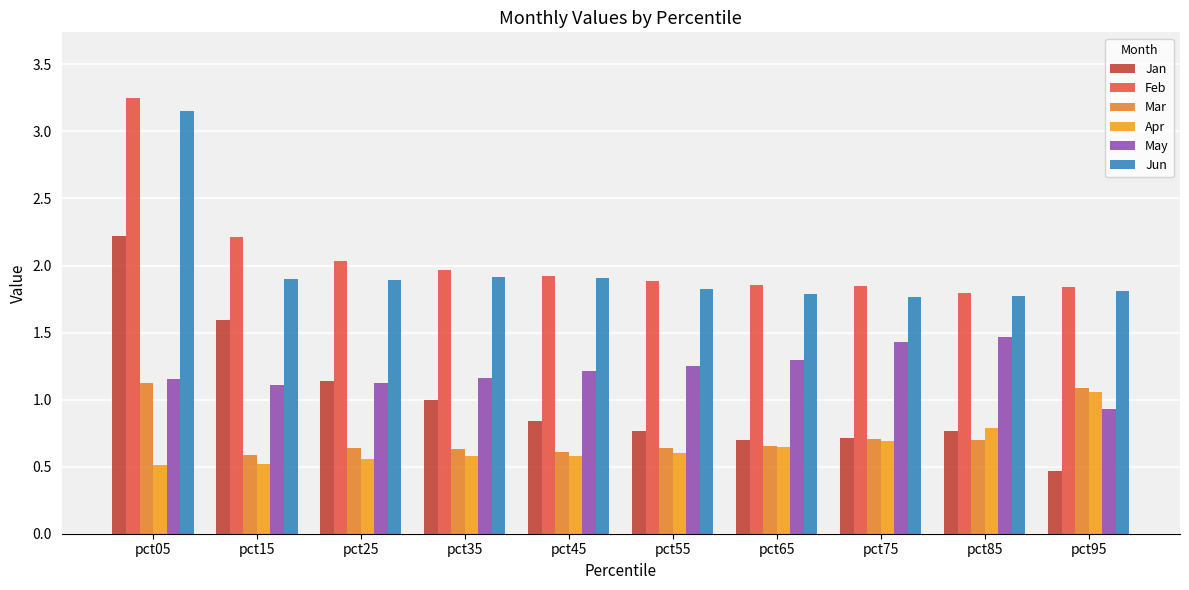

How many distinct data groups are displayed?

6